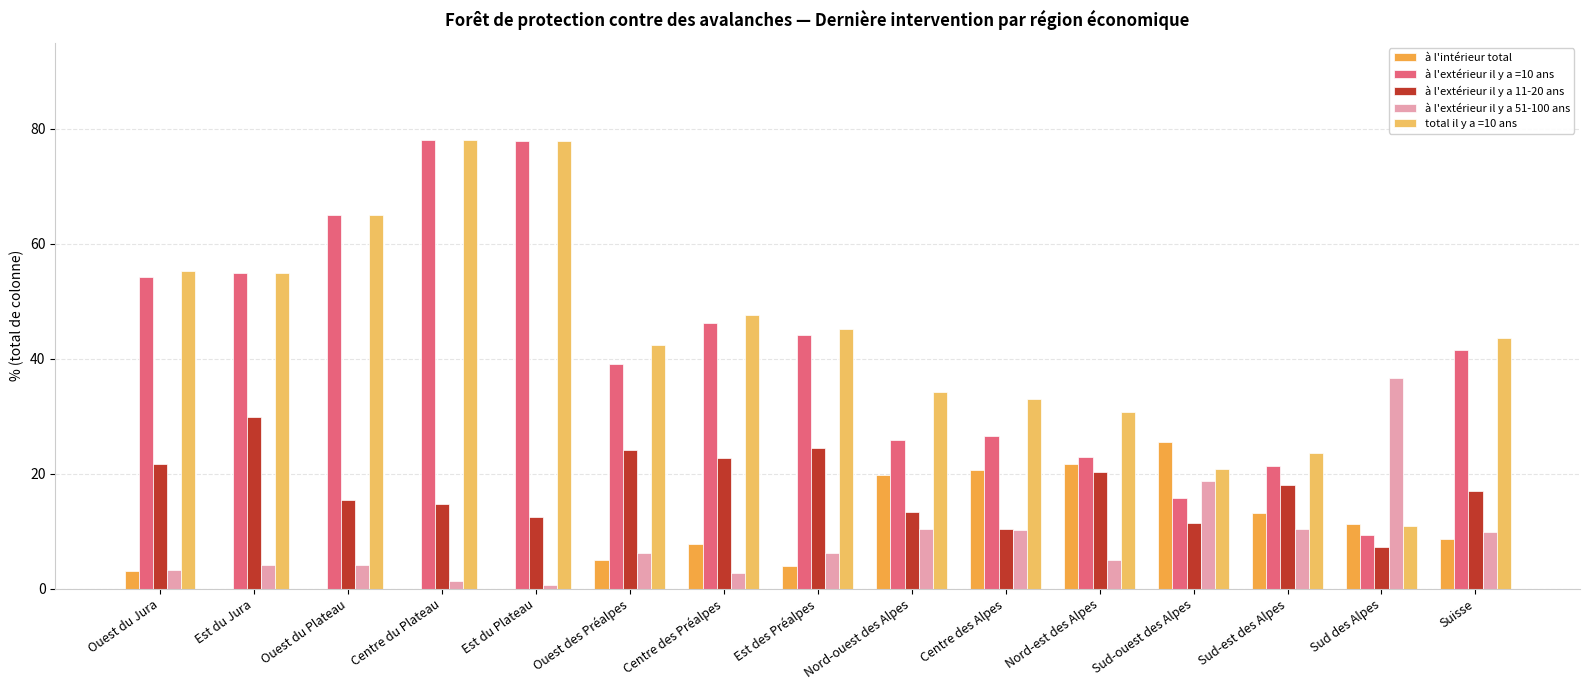

Which series has the largest total across all categories?

total il y a =10 ans